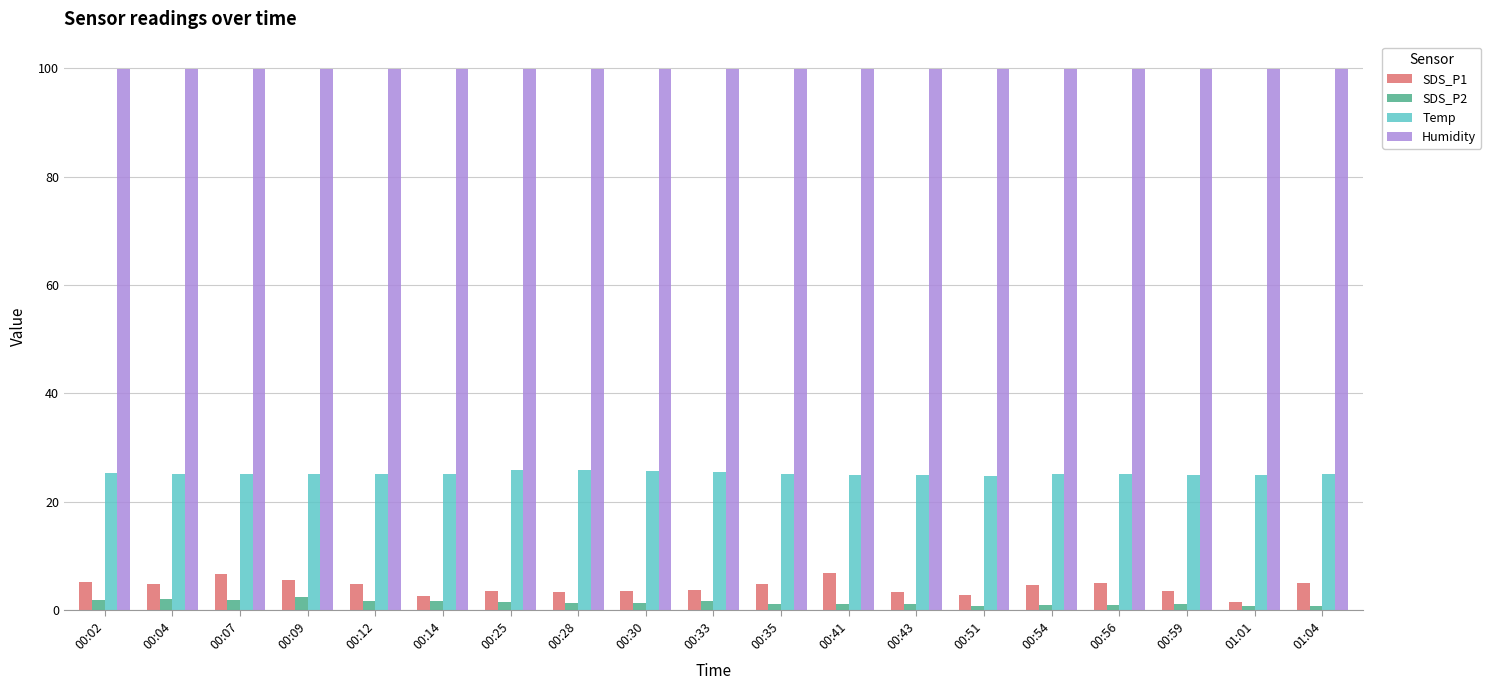

How many bars are there in total?

76